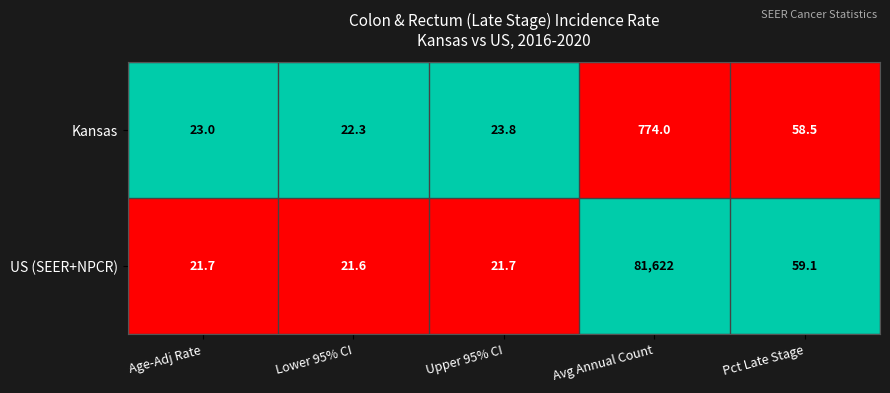

What is the difference between the maximum and second lowest values in the Kansas series?

751.0